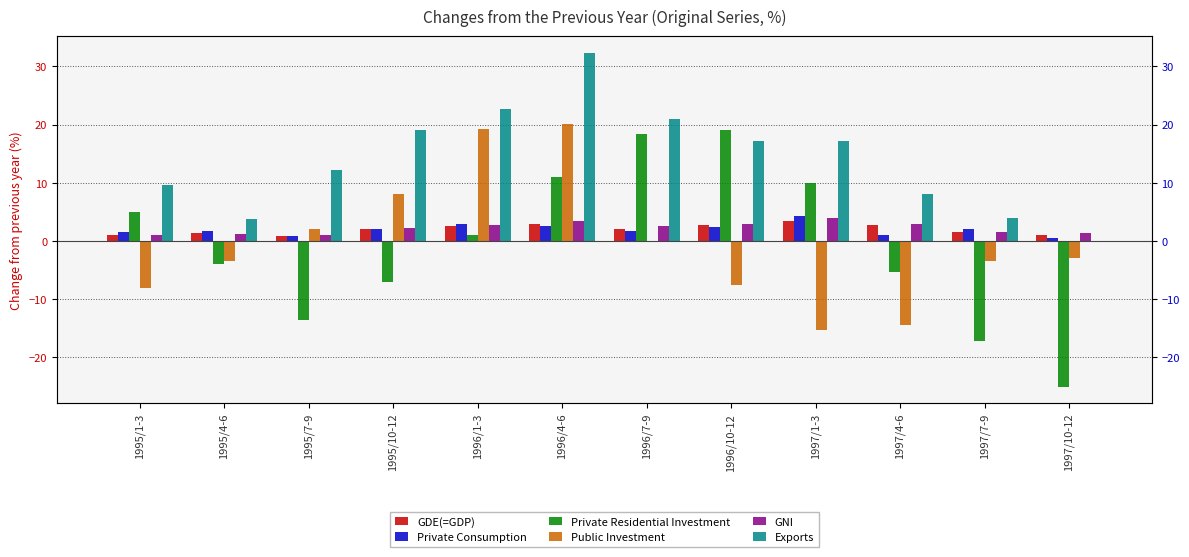

What is the label of the 10th bar from the left?

1997/4-6